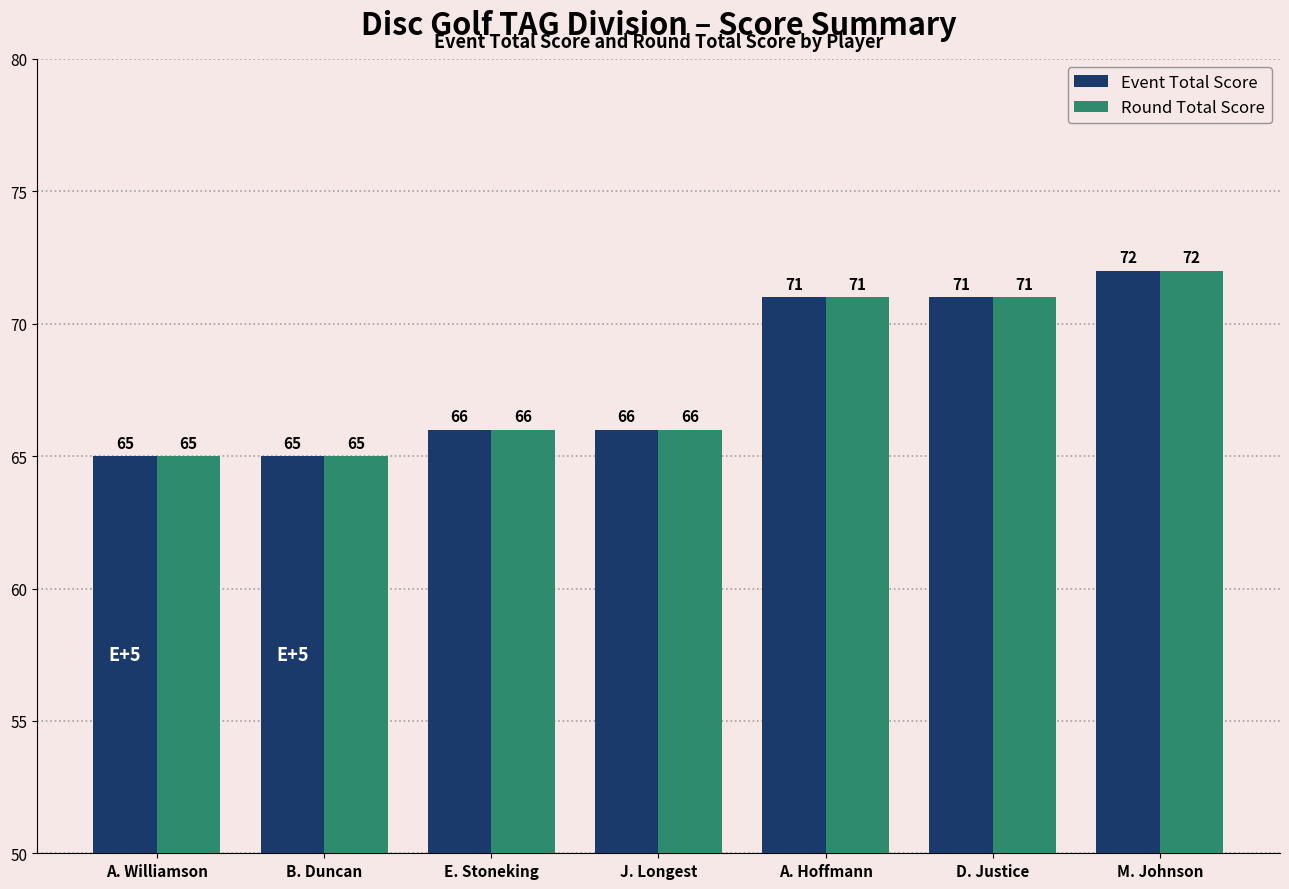

The value of Round Total Score at A. Williamson is 65. True or false?

True